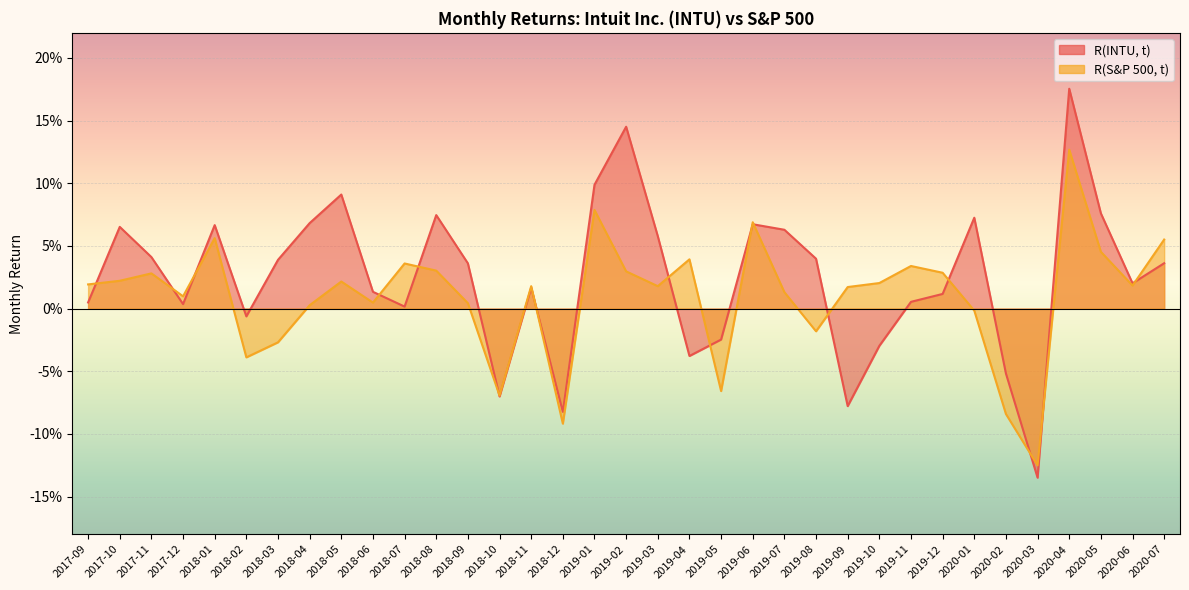

Which series has the largest range (max minus min)?

R(INTU, t)